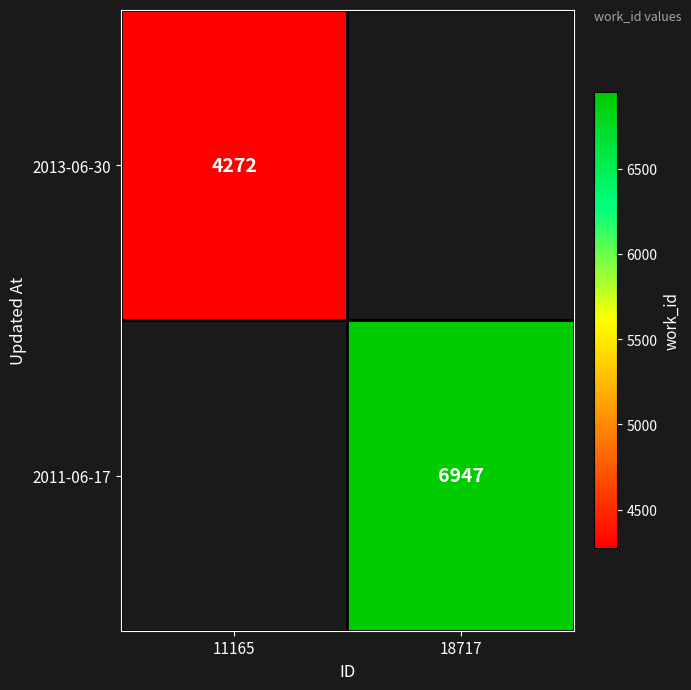

True or false: 2013-06-30 has a value of 4272 at 11165.

True